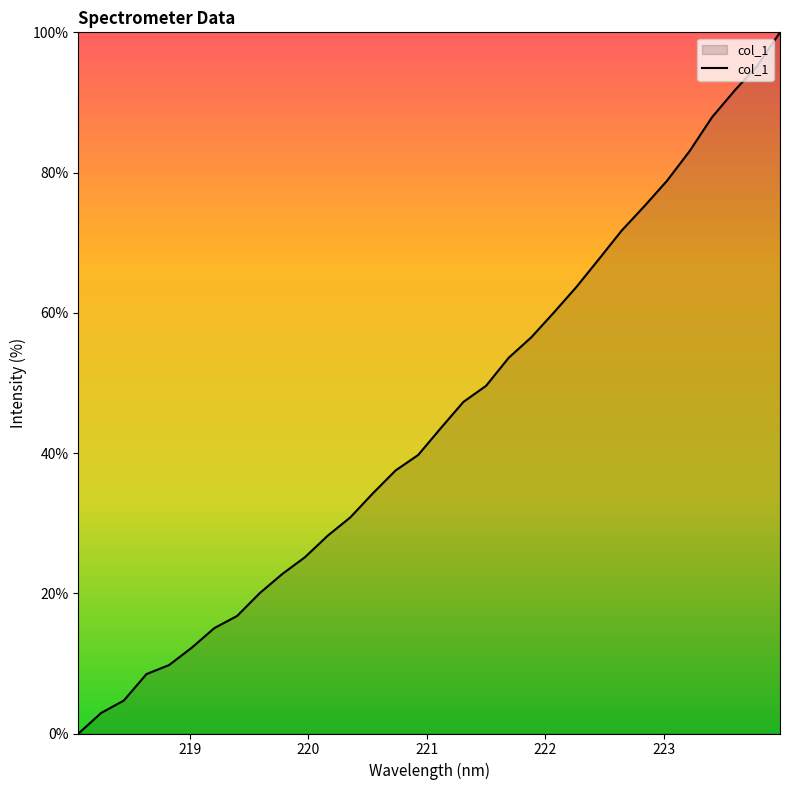

What is the greatest value displayed?

100.0